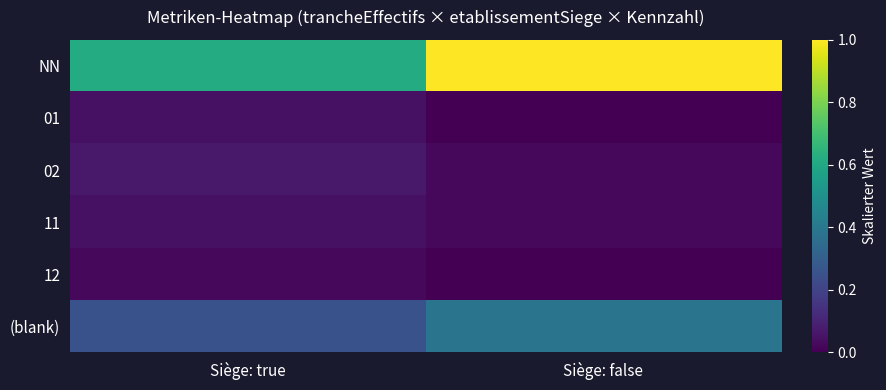

Reading left to right, extract all data points from this chart.

NN: Siège: true=0.6	Siège: false=1.0
01: Siège: true=0.0	Siège: false=0.0
02: Siège: true=0.1	Siège: false=0.0
11: Siège: true=0.0	Siège: false=0.0
12: Siège: true=0.0	Siège: false=0.0
(blank): Siège: true=0.2	Siège: false=0.4